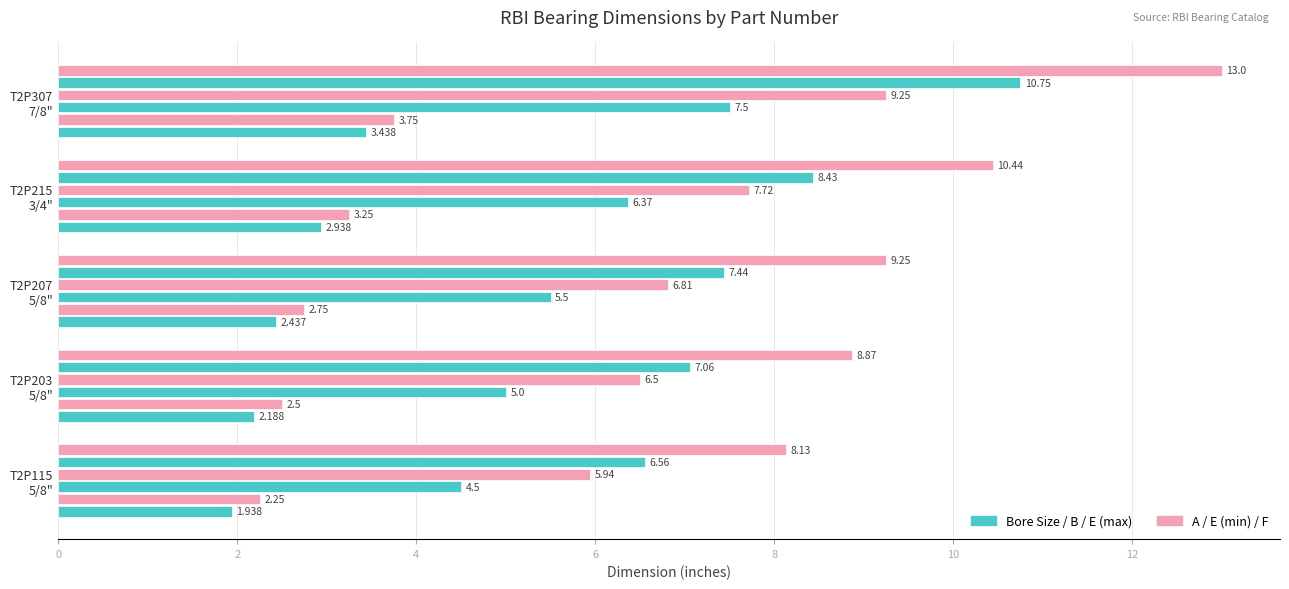

How many series are shown in this chart?

6